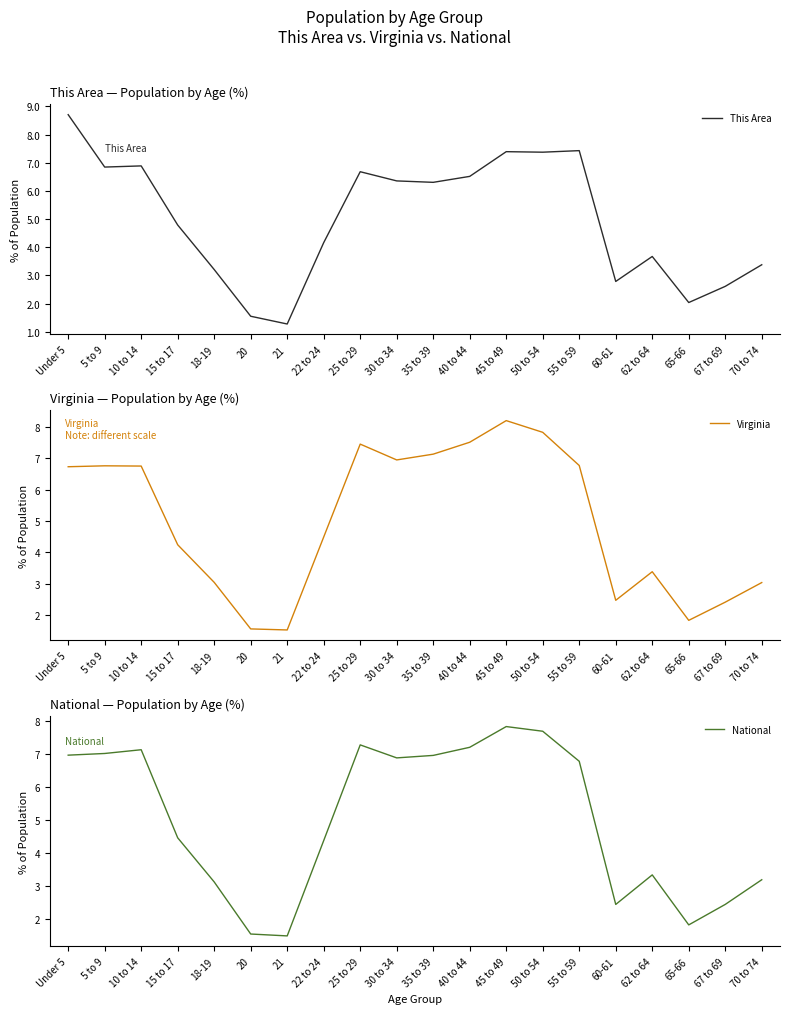

Is the value of This Area at 60-61 greater than the value of National at 65-66?

Yes